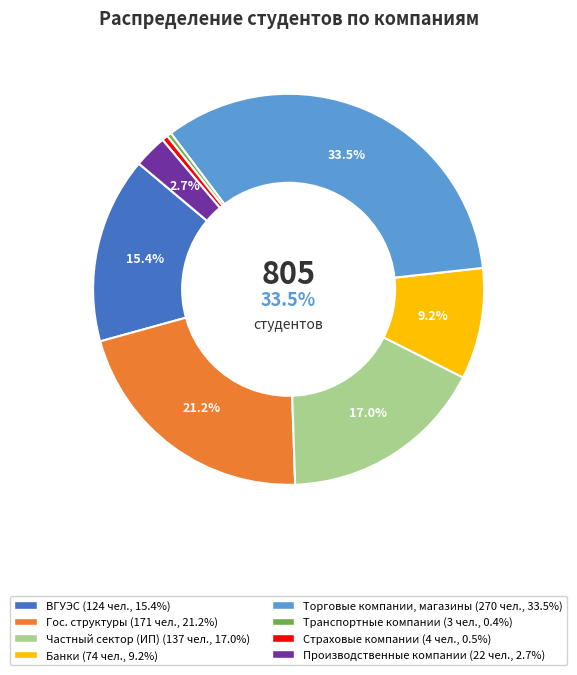

The Транспортные компании slice represents 1% of the pie. True or false?

False